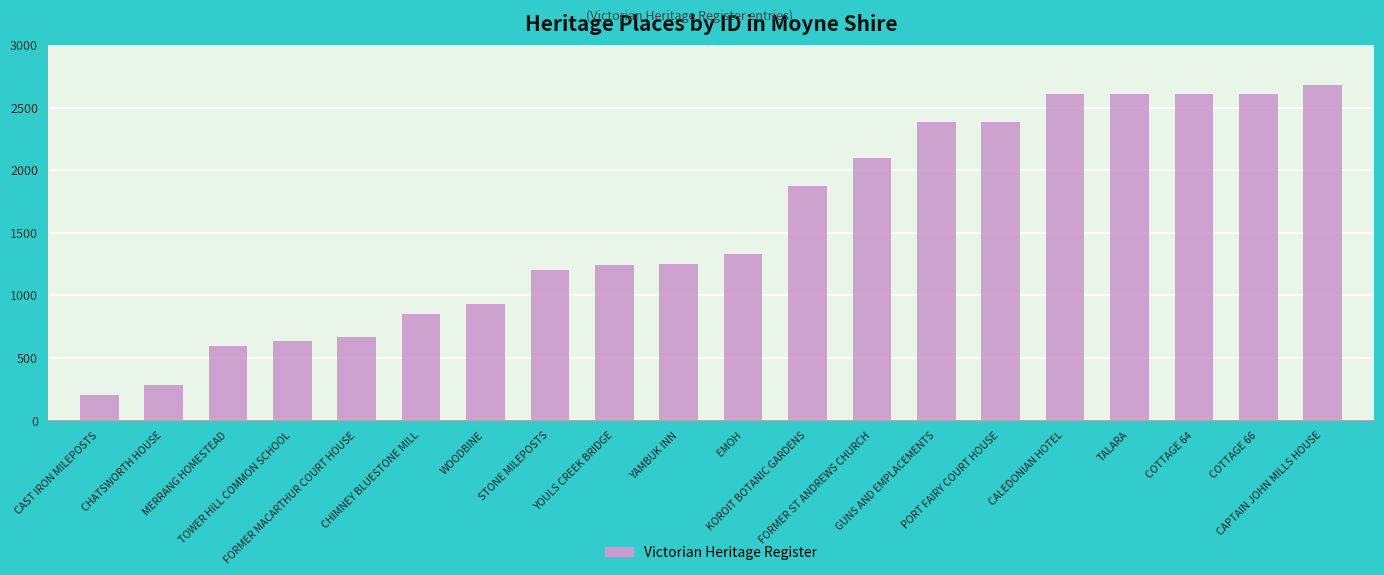

Between CAST IRON MILEPOSTS and EMOH, which is larger?

EMOH